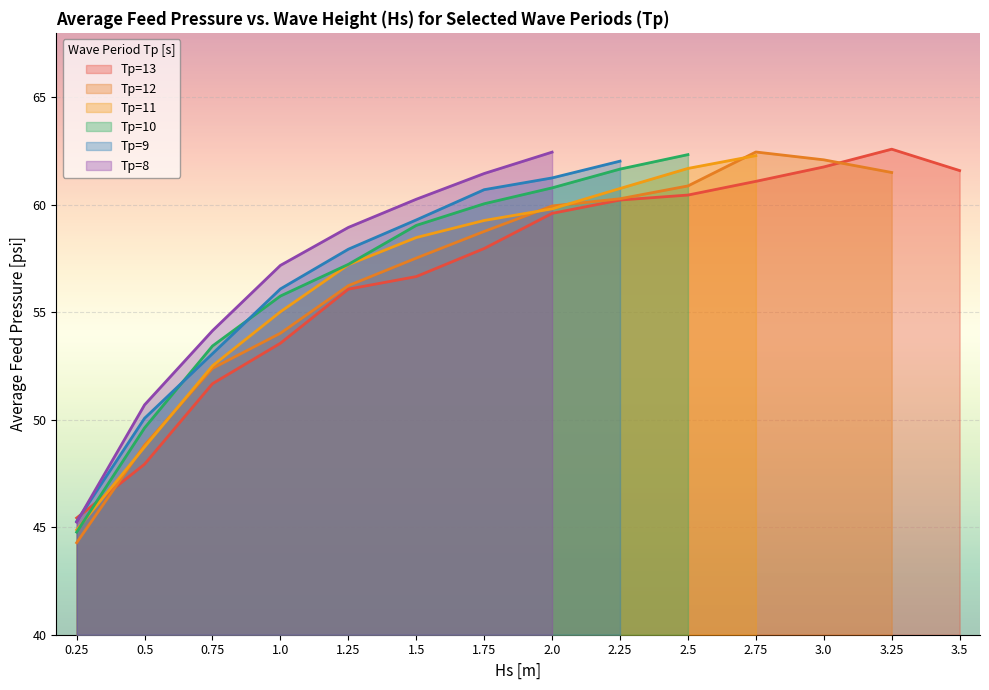

The value of Tp=13 at 1.25 is 88.3. True or false?

False